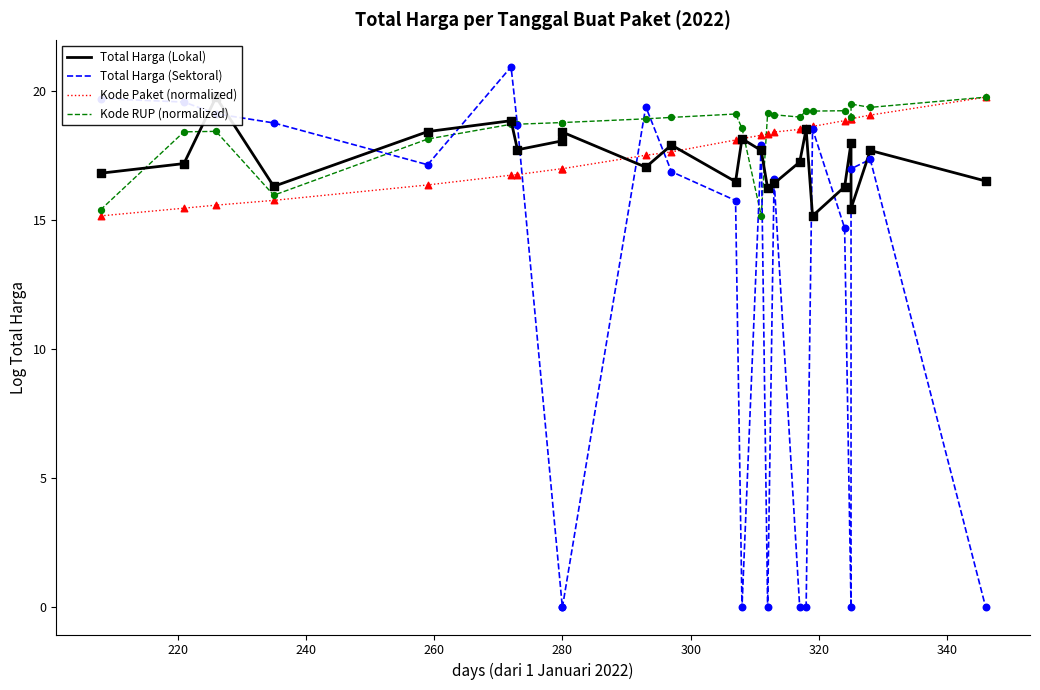

What are all the series names shown in the legend?

Total Harga (Lokal), Total Harga (Sektoral), Kode Paket (normalized), Kode RUP (normalized)